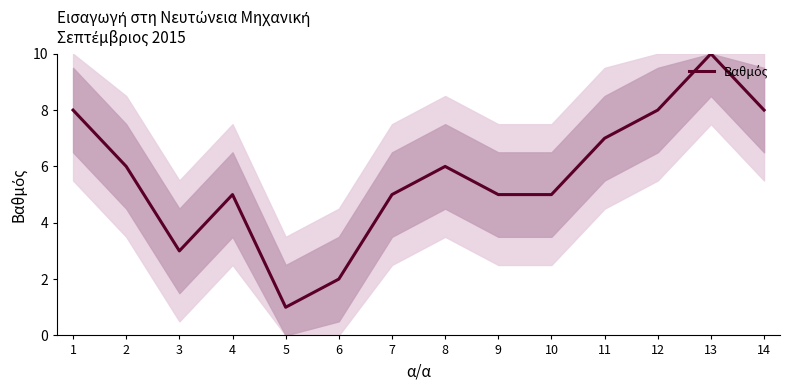

Reading left to right, list all the values displayed in this chart.

1=8	2=6	3=3	4=5	5=1	6=2	7=5	8=6	9=5	10=5	11=7	12=8	13=10	14=8